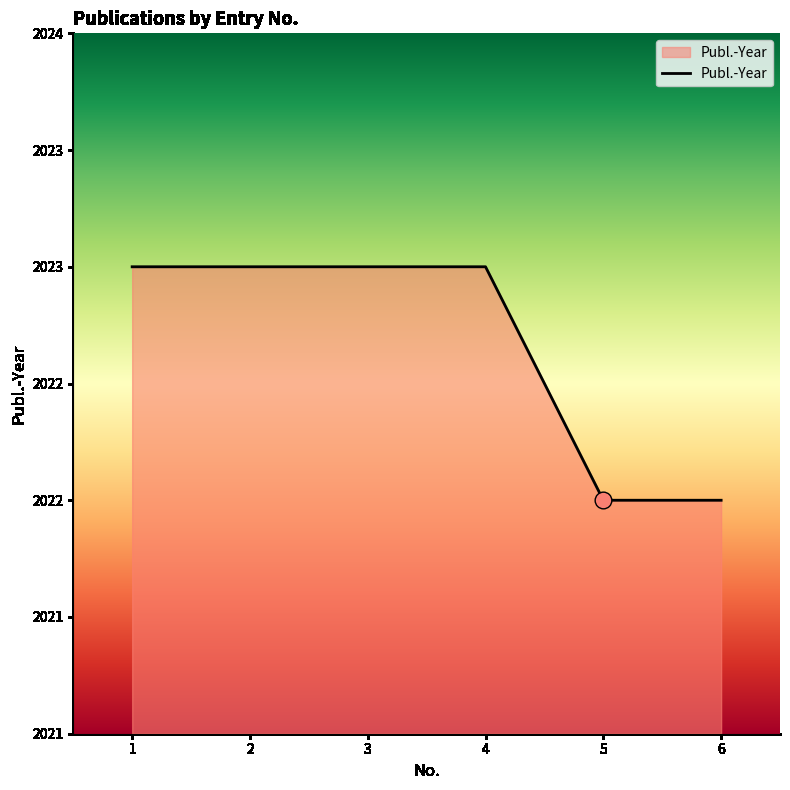

The value at 5 is 2022. True or false?

True